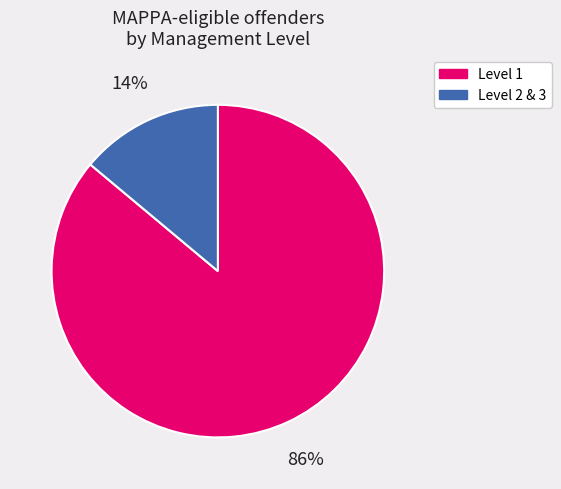

True or false: Level 2 & 3 accounts for 27% of the total.

False